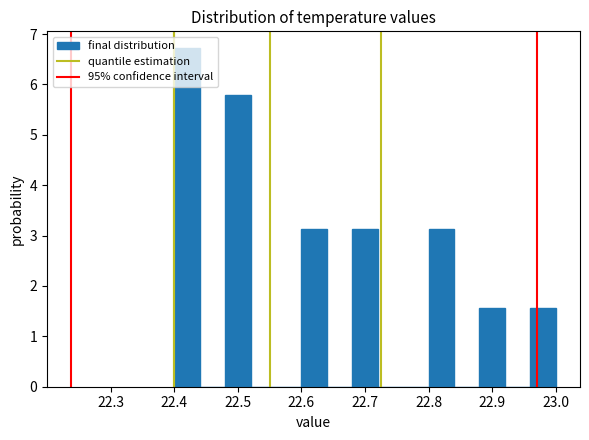

Reading left to right, transcribe this chart: for each bar, give the range it covers on the x-axis and its height. The values are not printed on the chart, so give them approximately, as read against the axis.

22.40 to 22.44: 6.7
22.44 to 22.48: 0
22.48 to 22.52: 5.8
22.52 to 22.56: 0
22.56 to 22.60: 0
22.60 to 22.64: 3.1
22.64 to 22.68: 0
22.68 to 22.72: 3.1
22.72 to 22.76: 0
22.76 to 22.80: 0
22.80 to 22.84: 3.1
22.84 to 22.88: 0
22.88 to 22.92: 1.6
22.92 to 22.96: 0
22.96 to 23.00: 1.6